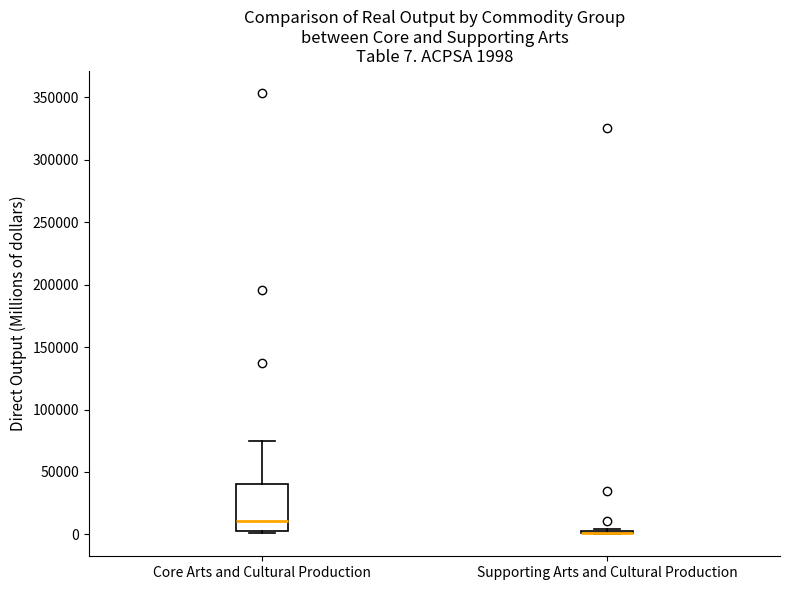

Which box is the tallest, from its lower edge to its upper edge?

Core Arts and Cultural Production